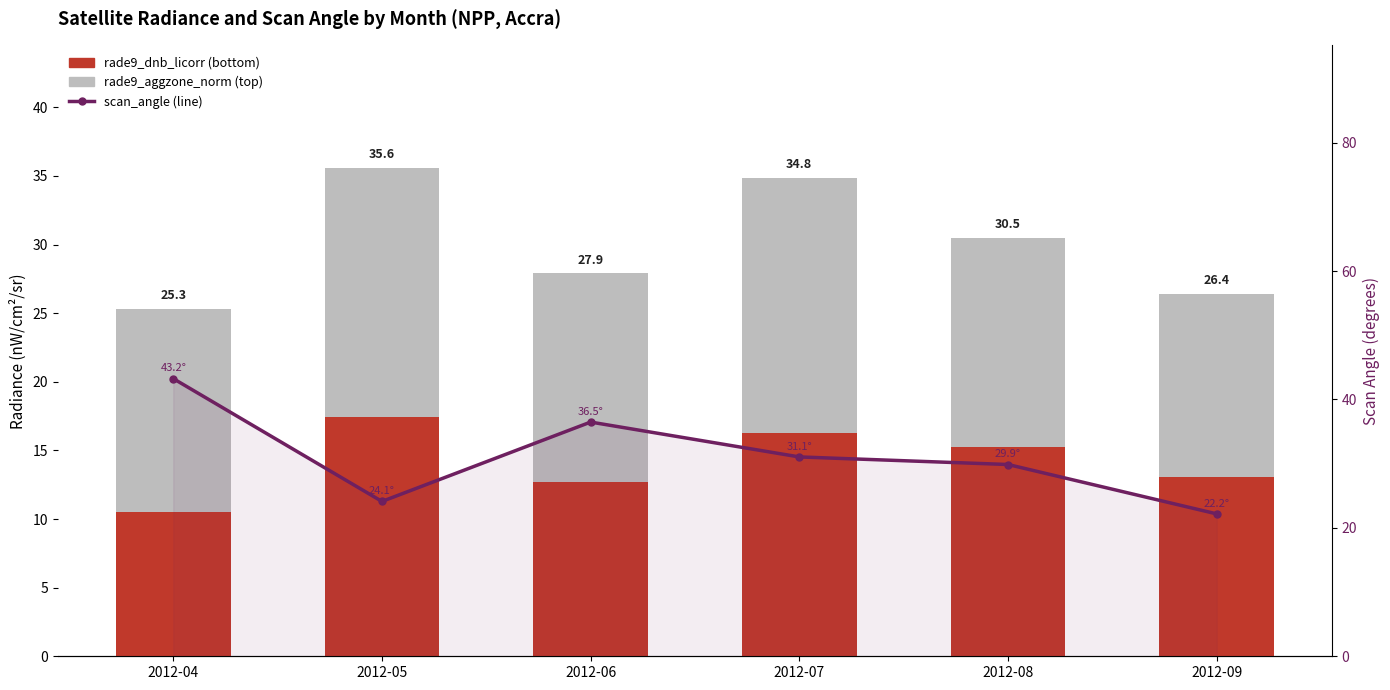

What is the greatest value displayed?

43.2